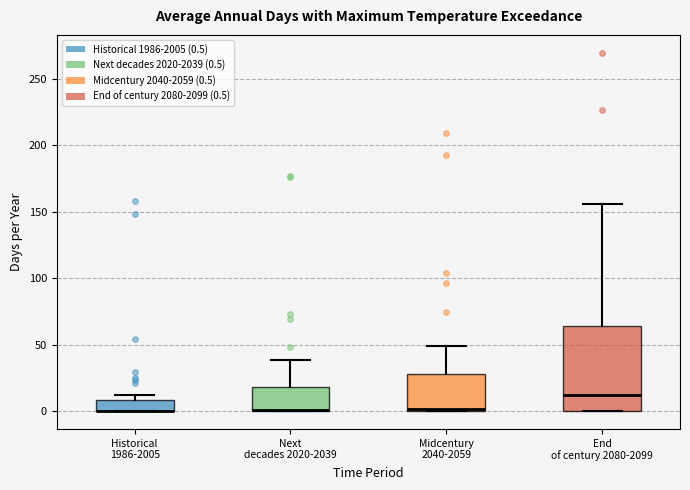

Reading left to right, read every box against the y-axis: the position of its median line, the range the box covers, and the ends of its whiskers. The values are not printed on the chart, so give them approximately, as read against the axis.

Historical 1986-2005: median 0 (drawn on the box's lower edge), box 0 to 10, whiskers 0 to 10 (above the box's upper edge)
Next decades 2020-2039: median 0 (drawn on the box's lower edge), box 0 to 20, whiskers 0 to 40
Midcentury 2040-2059: median 0 (just above the box's lower edge), box 0 to 30, whiskers 0 to 50
End of century 2080-2099: median 10, box 0 to 65, whiskers 0 to 155